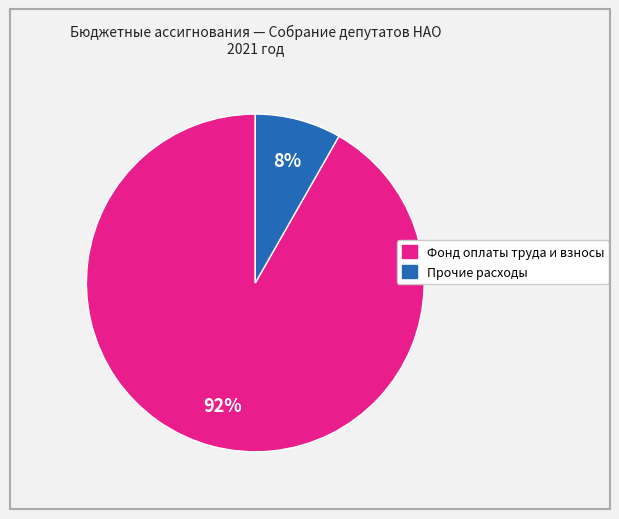

How many slices are in this pie chart?

2